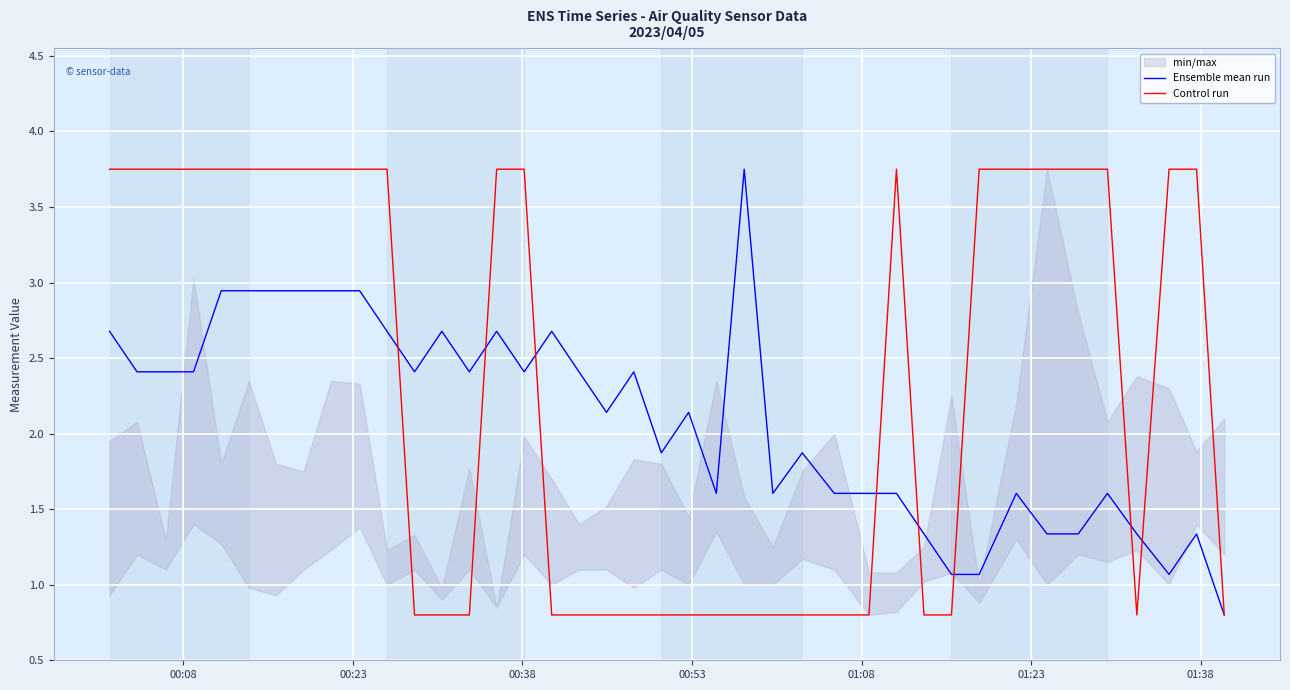

Is it true that Control run equals 1.0 at 12?

False